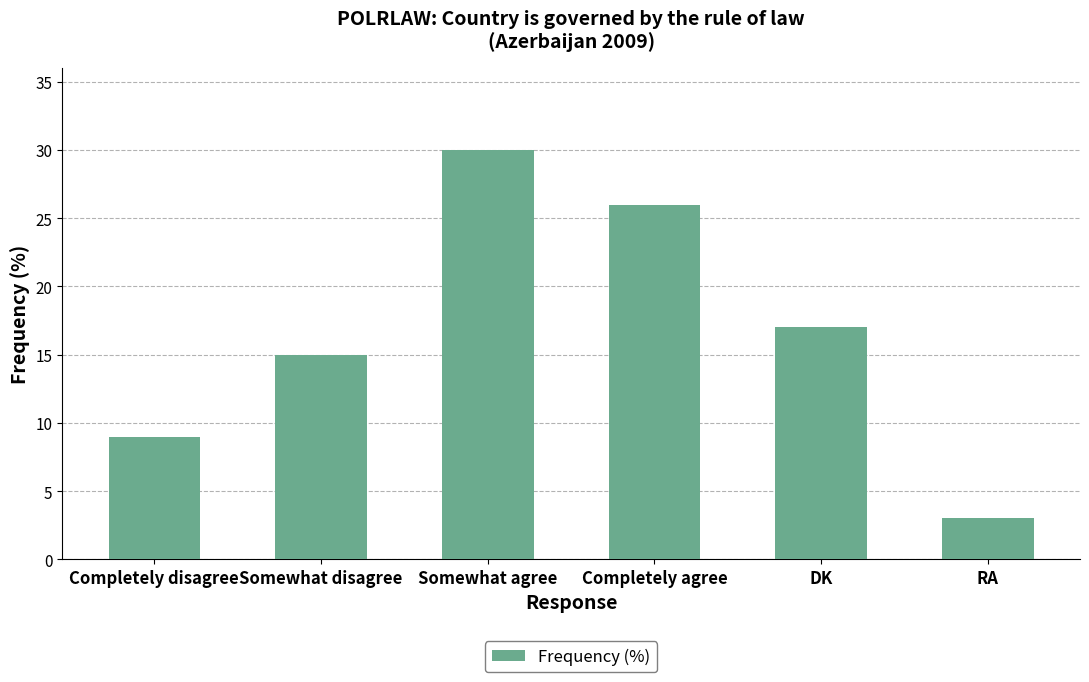

Does the chart contain stacked bars?

No